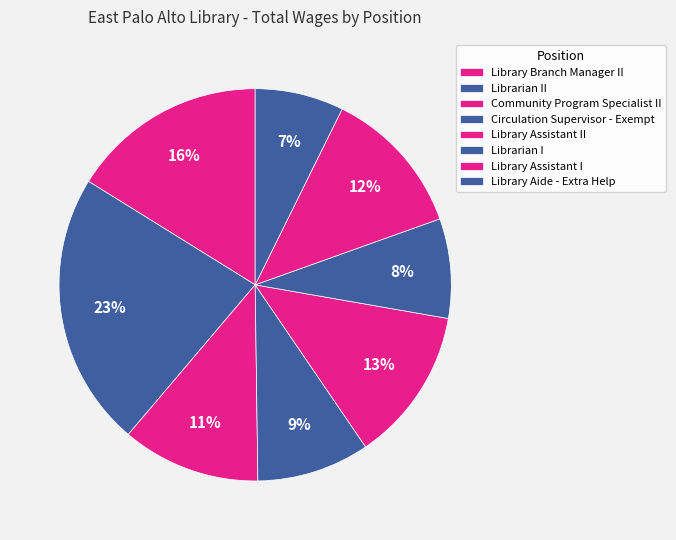

What is the smallest slice in the pie chart?

Library Aide - Extra Help